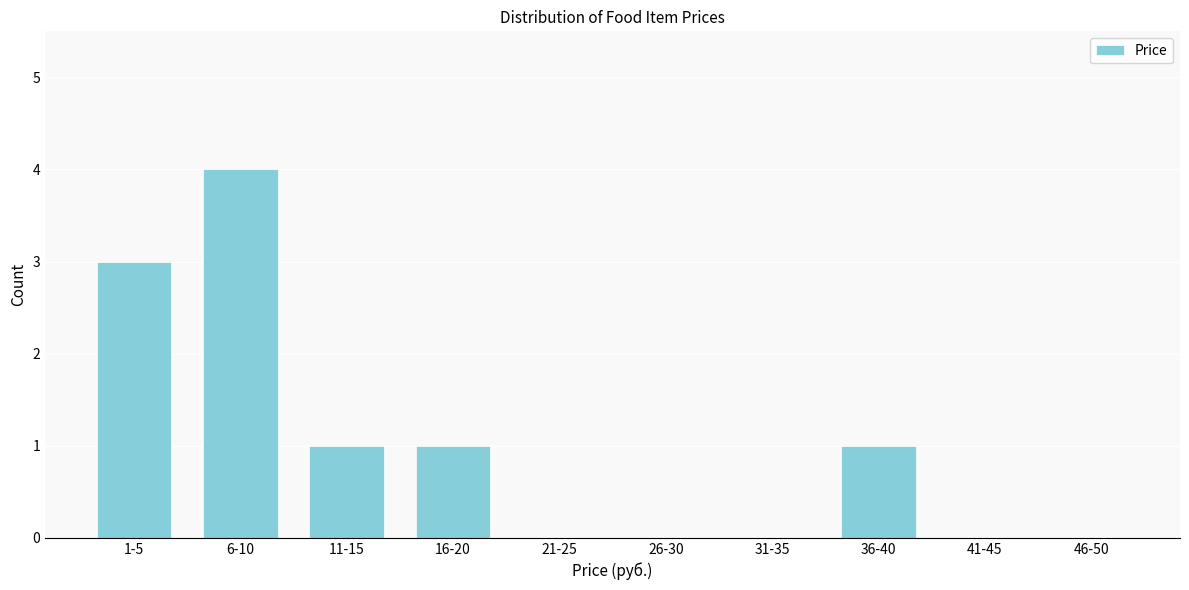

Reading right to left, transcribe all the data shown in this chart.

46-50=0	41-45=0	36-40=1	31-35=0	26-30=0	21-25=0	16-20=1	11-15=1	6-10=4	1-5=3